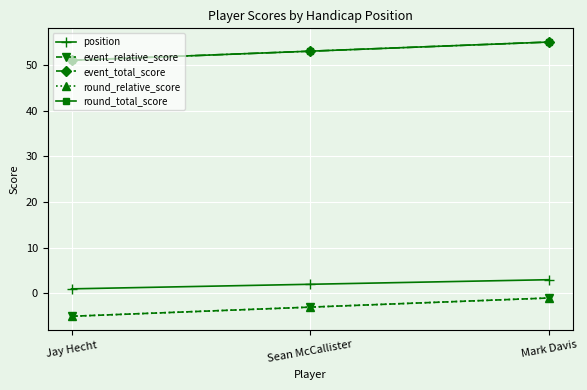

What are all the series names shown in the legend?

position, event_relative_score, event_total_score, round_relative_score, round_total_score